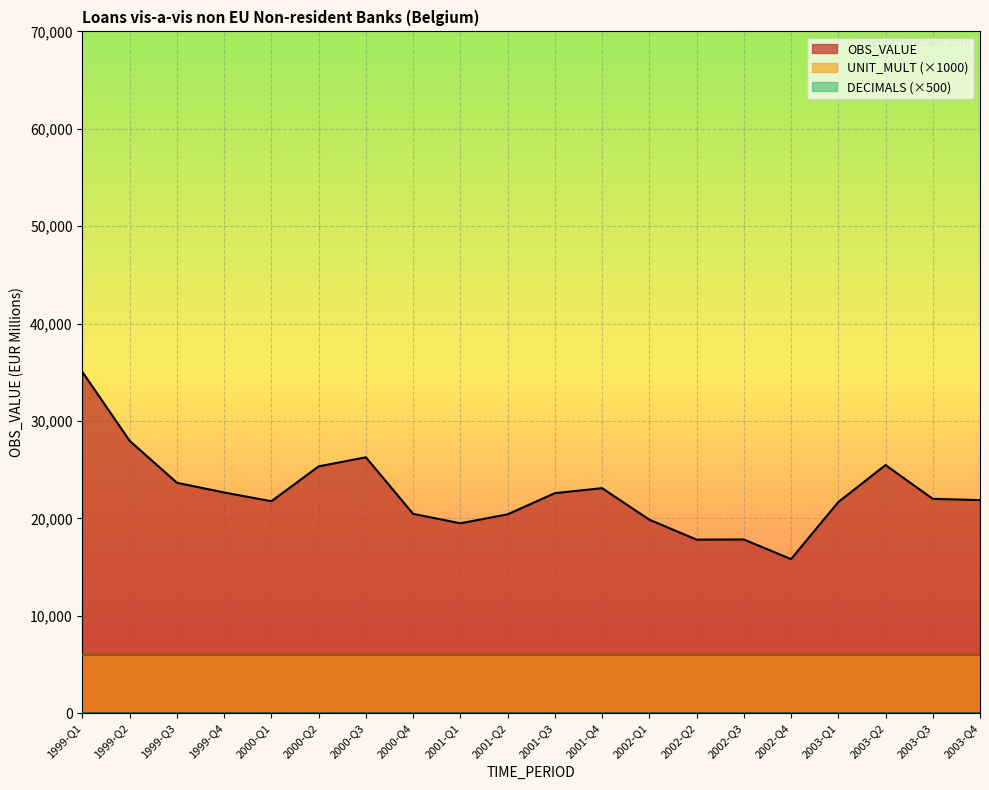

What position from the right is 2000-Q4?

13